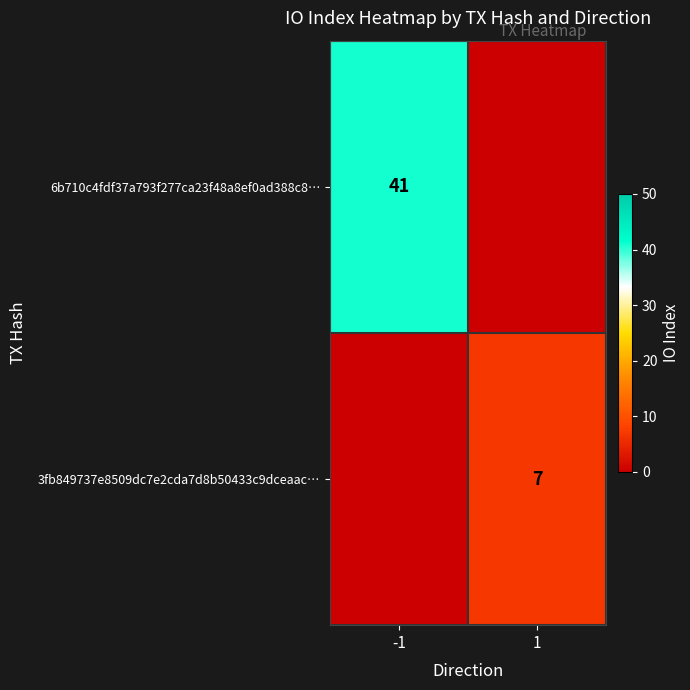

Count the number of data series in this chart.

2